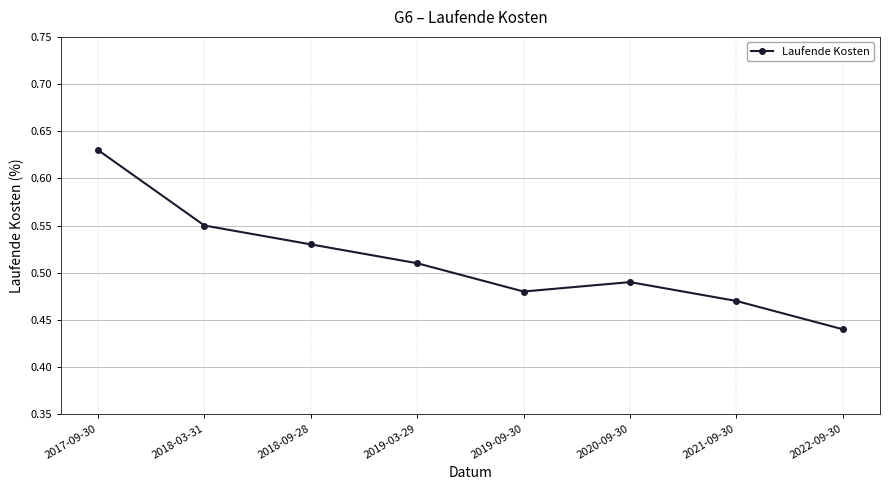

What is the label of the 2nd point from the left?

2018-03-31